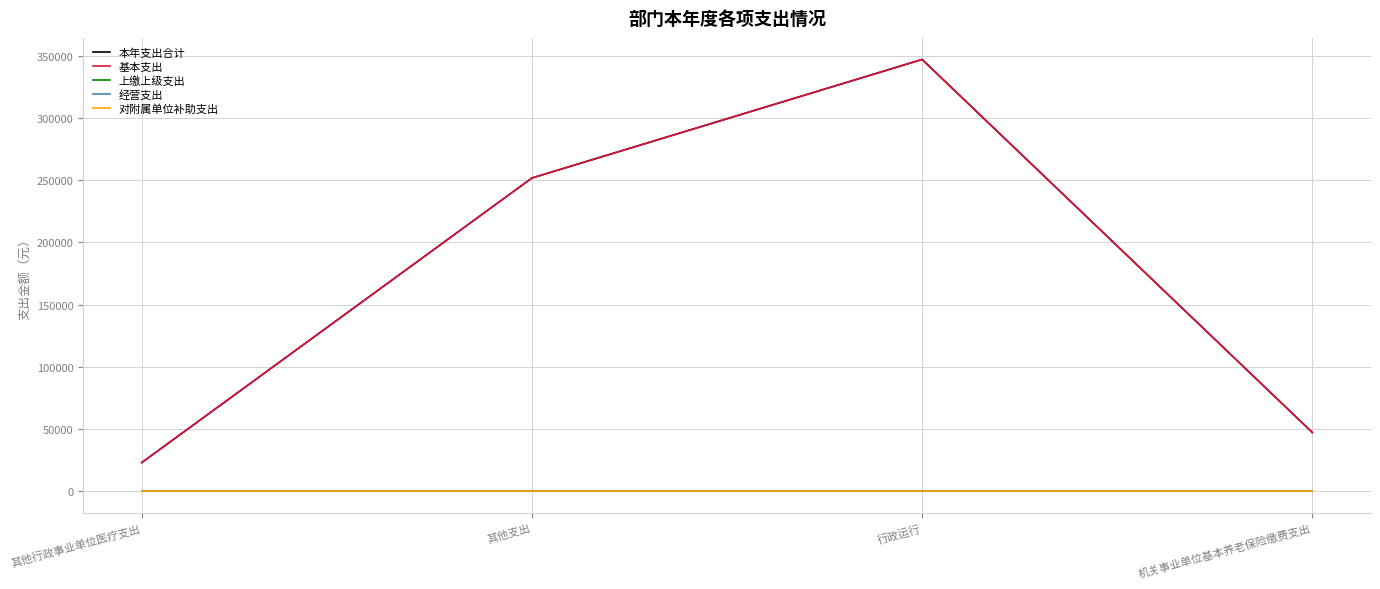

Does the chart have visible grid lines?

Yes